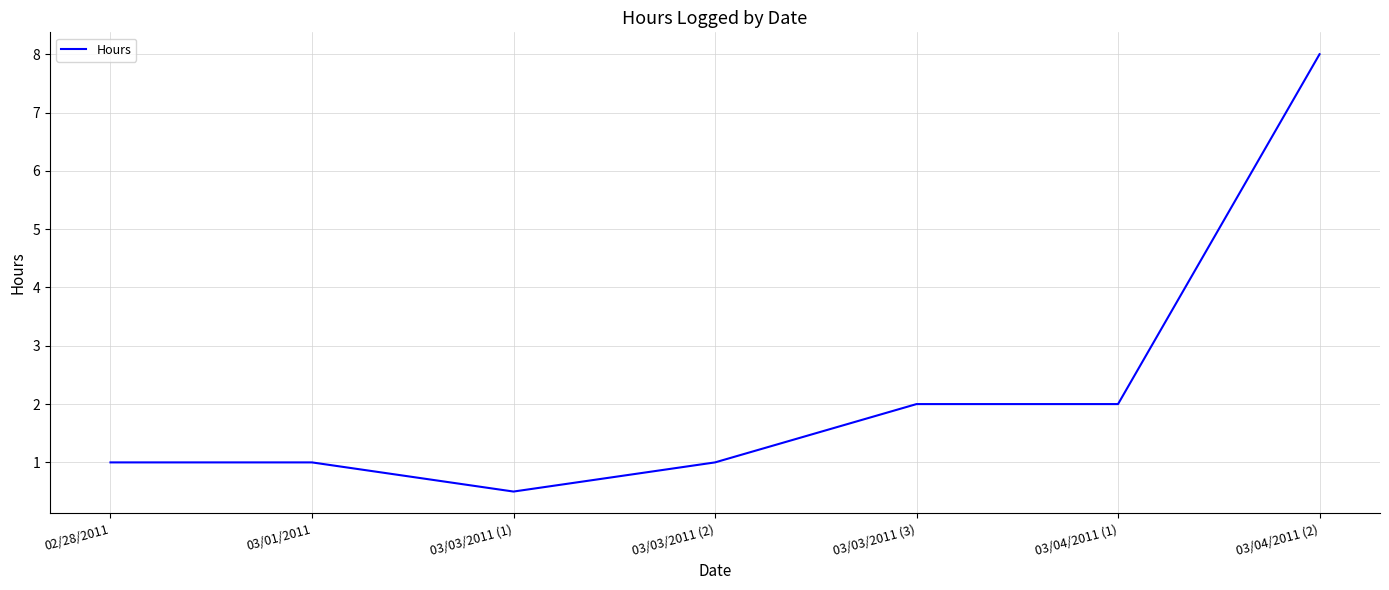

The chart shows a value of 1.3 at 03/01/2011. True or false?

False